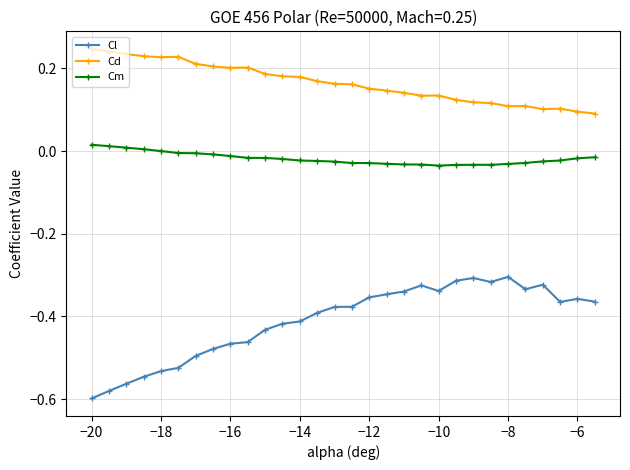

Which series has the largest total across all categories?

Cd